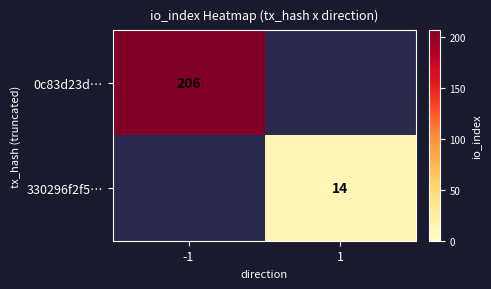

The value of 0c83d23d… at -1 is 206. True or false?

True